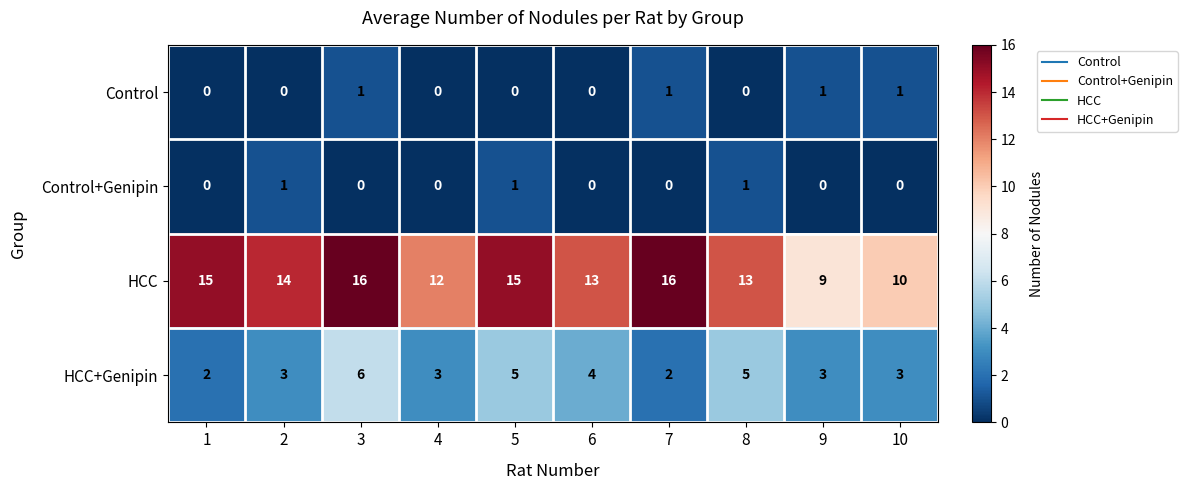

At which category is the sum across all series the highest?

3